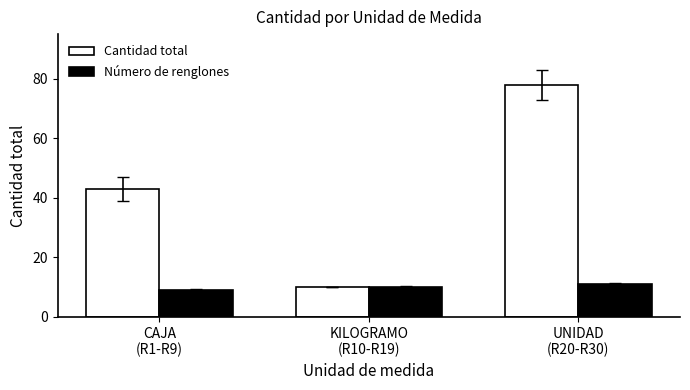

Reading left to right, list all the values displayed in this chart.

Cantidad total: CAJA
(R1-R9)=43	KILOGRAMO
(R10-R19)=10	UNIDAD
(R20-R30)=78
Número de renglones: CAJA
(R1-R9)=9	KILOGRAMO
(R10-R19)=10	UNIDAD
(R20-R30)=11